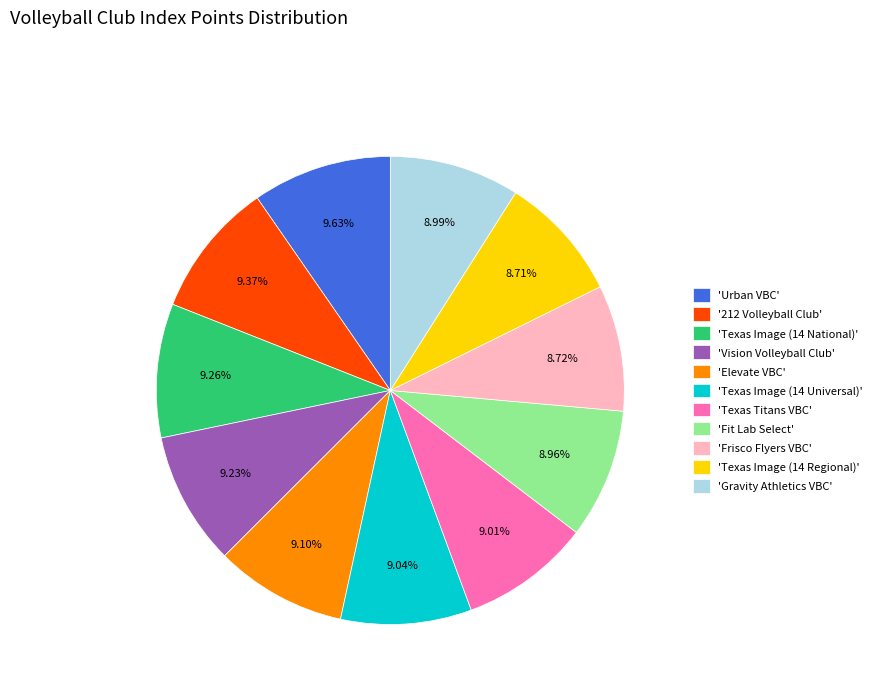

Does any single category account for the majority?

No